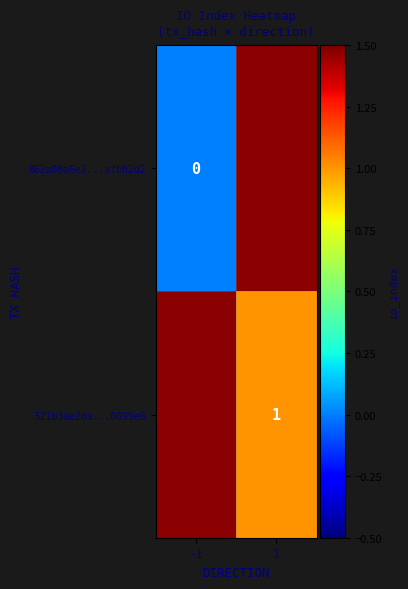

Which has a higher value, 1 or -1?

-1